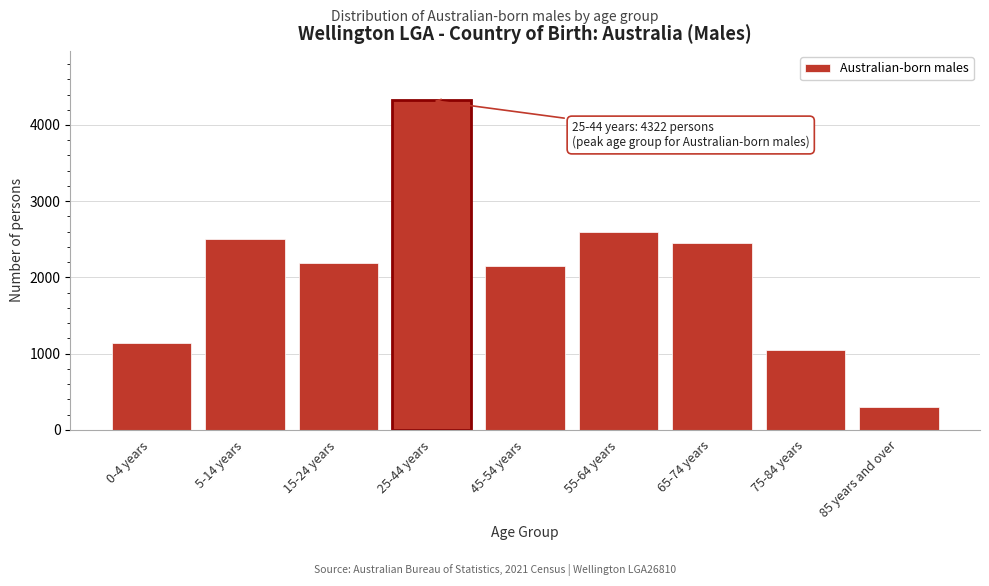

Reading left to right, transcribe all the data shown in this chart.

0-4 years=1137	5-14 years=2500	15-24 years=2187	25-44 years=4322	45-54 years=2150	55-64 years=2597	65-74 years=2449	75-84 years=1046	85 years and over=305